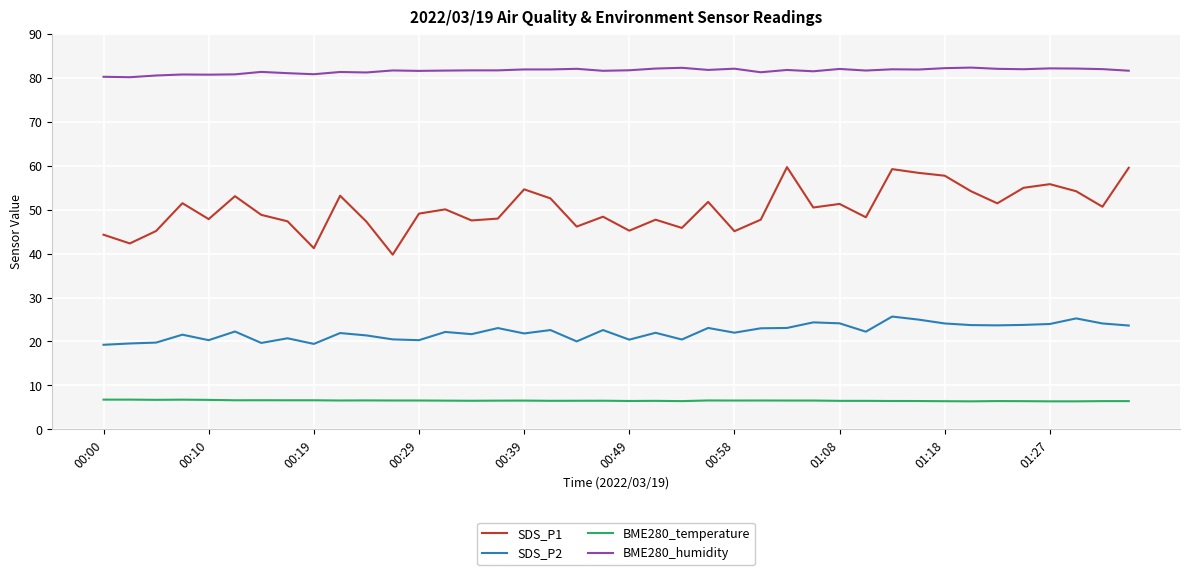

What is the minimum value shown in the chart?

6.4